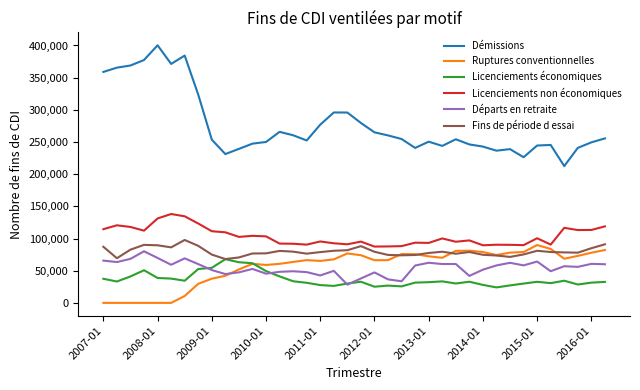

Which series has the largest total across all categories?

Démissions